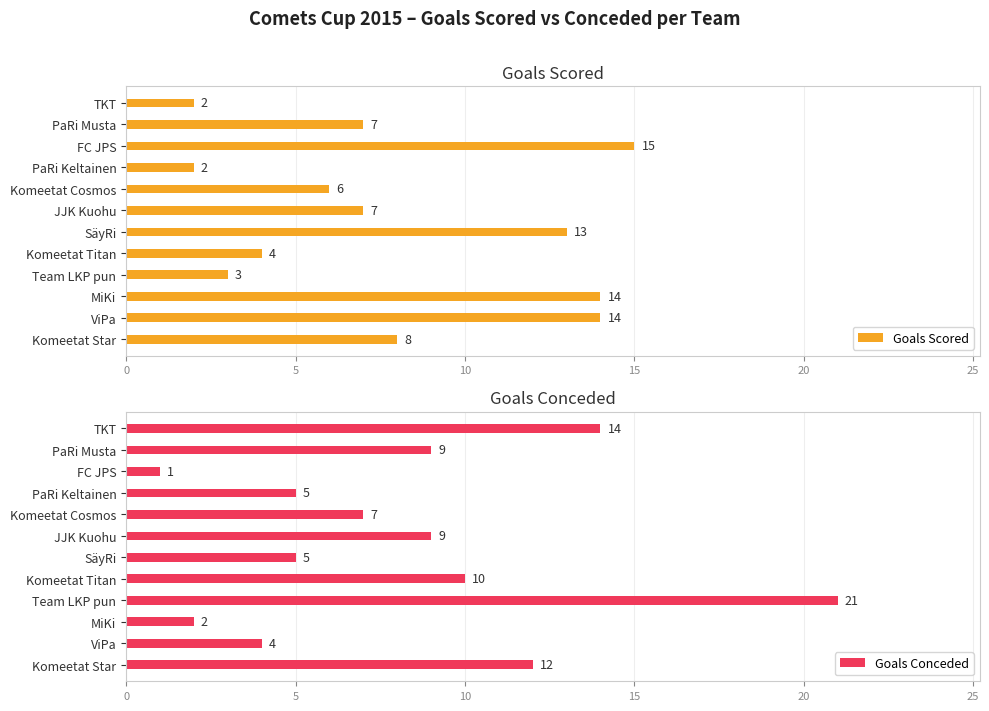

Is it true that Goals Conceded equals 7 at TKT?

False